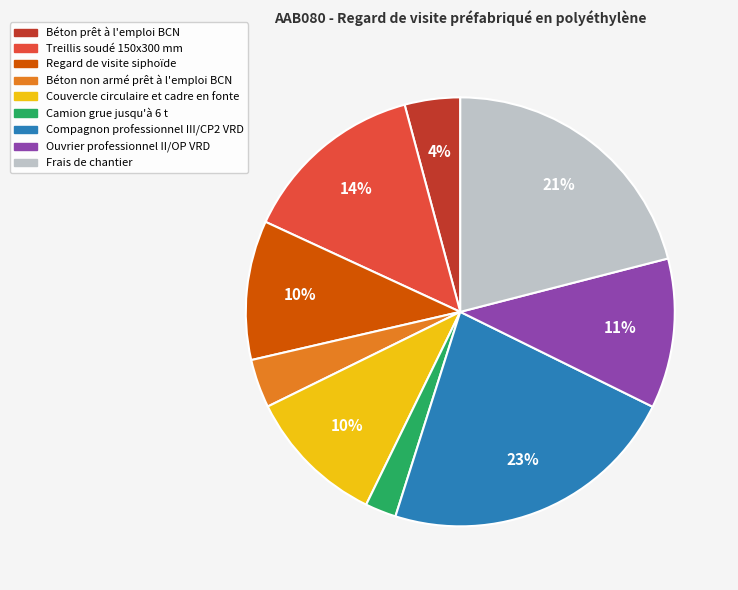

To the nearest percent, what is the difference between the Treillis soudé 150x300 mm and Béton non armé prêt à l'emploi BCN slice percentages?

10%